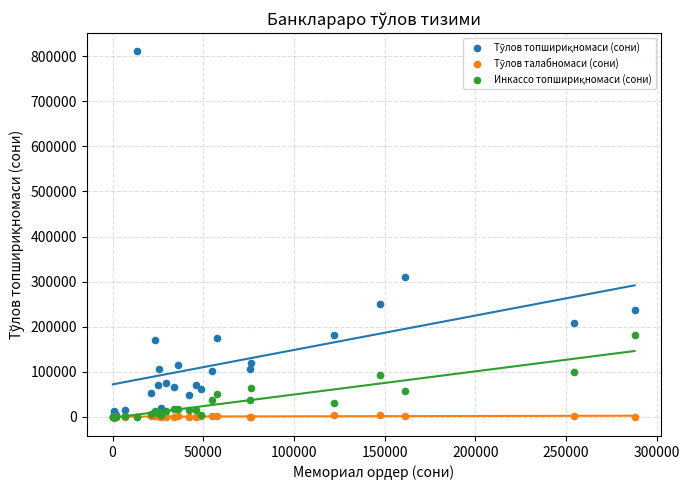

Across all series, what Y value is closest to 405261?

310137